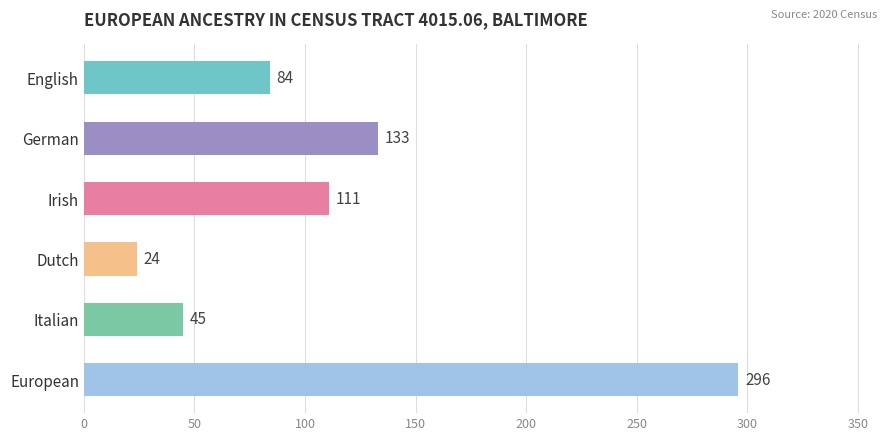

Is it true that the value at Italian is 64?

False